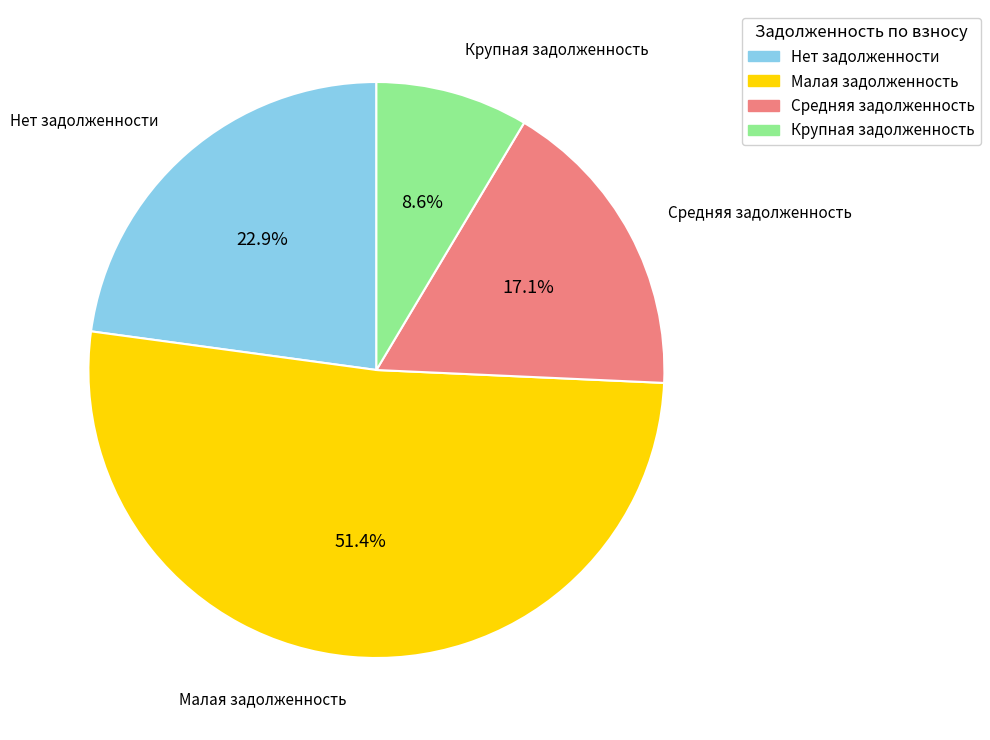

To the nearest percent, what is the average slice percentage?

25%